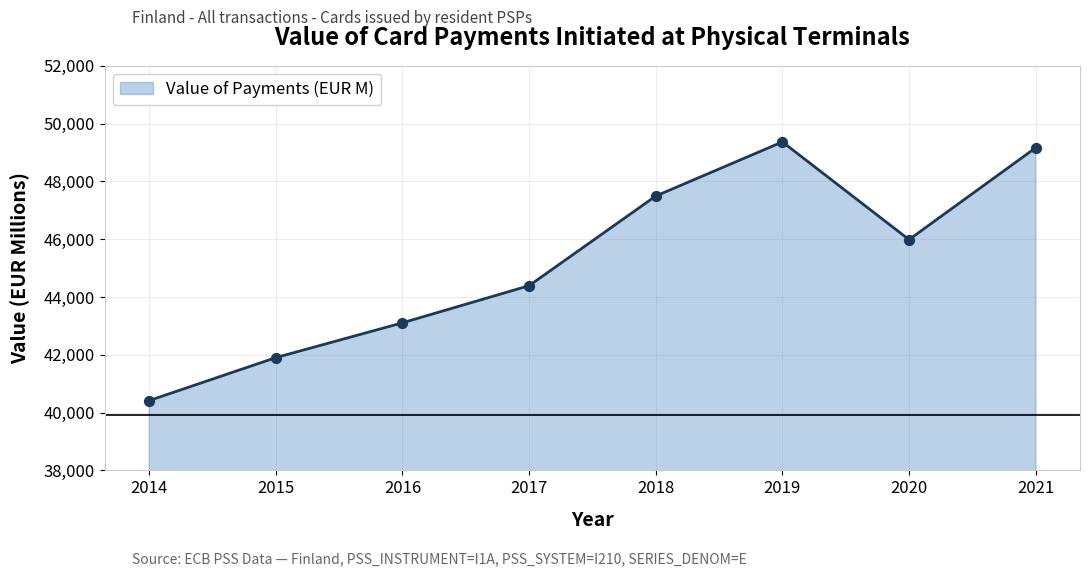

Approximately how many times larger is the value at 2019 compared to 2018?

1.0